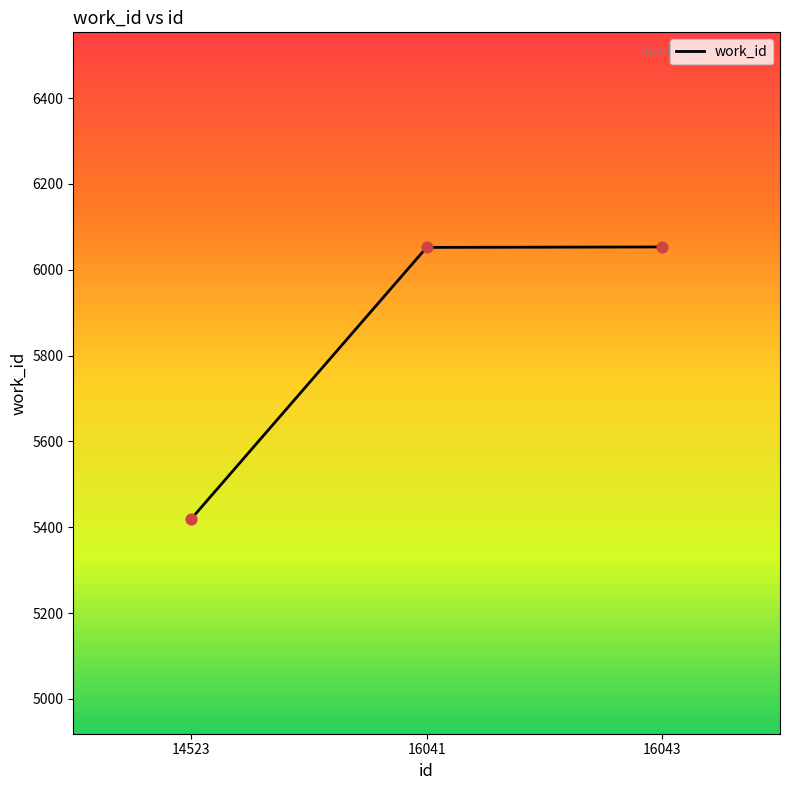

Between 16041 and 14523, which is larger?

16041